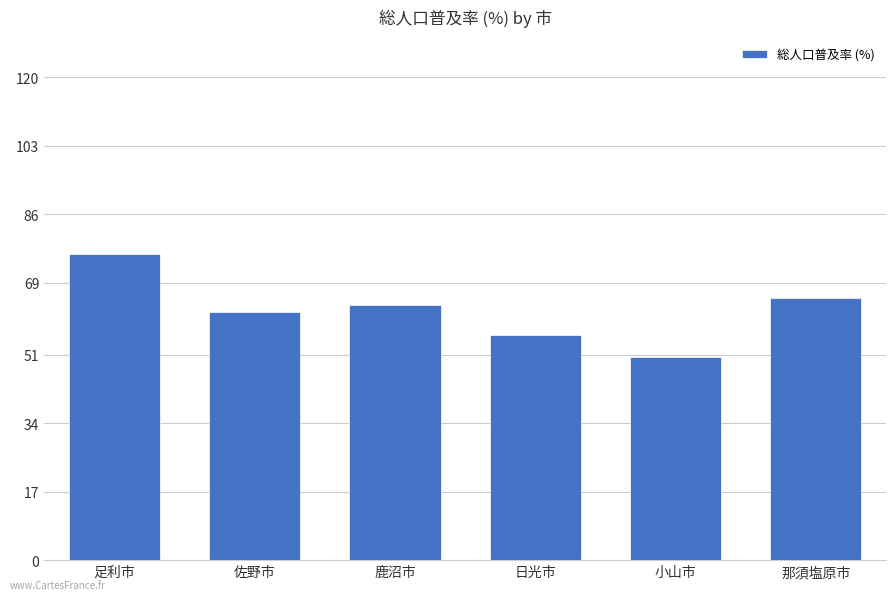

The value at 那須塩原市 is 65.2. True or false?

True